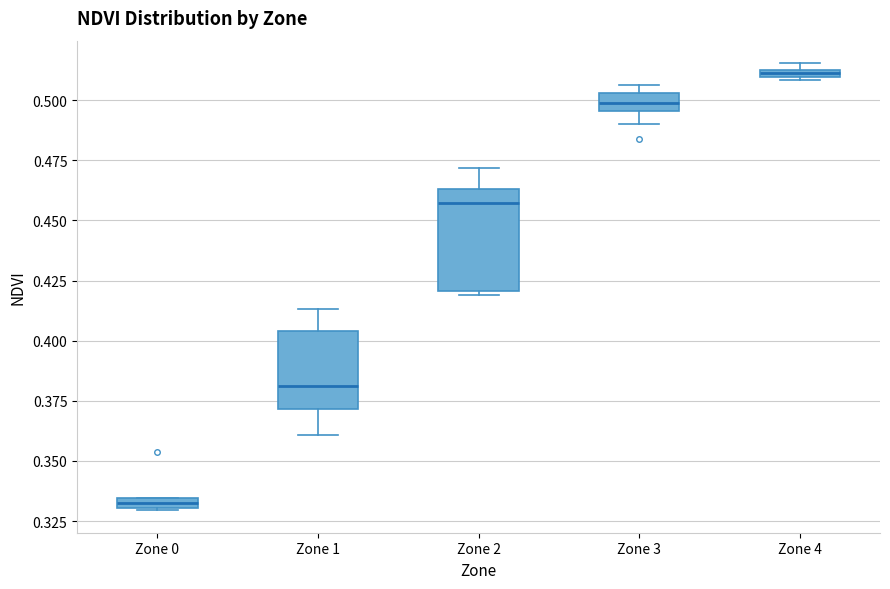

Where is the upper edge of the box for Zone 4 on the y-axis? The values are not printed on the chart, so give them approximately, as read against the axis.

0.515